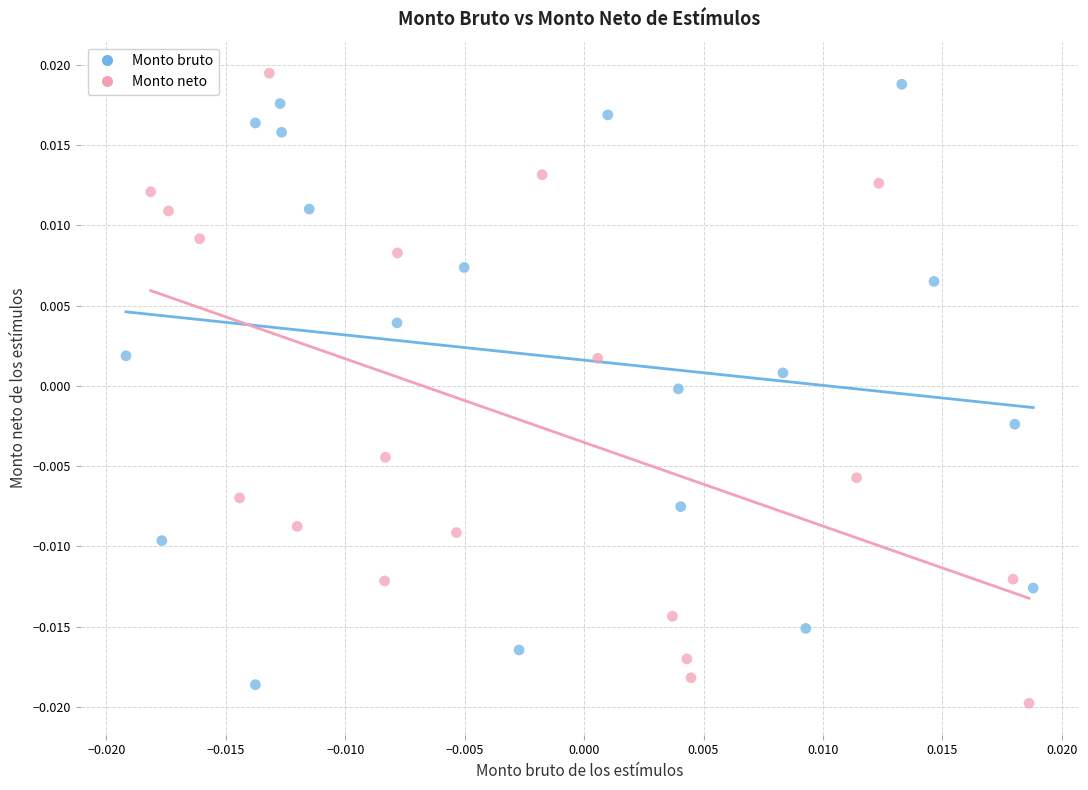

Which series has the largest Y range (max minus min)?

Monto neto